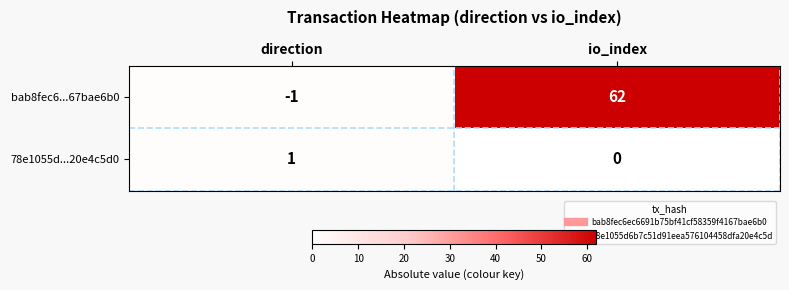

Reading left to right, what are all the values shown in this chart?

bab8fec6...67bae6b0: direction=-1	io_index=62
78e1055d...20e4c5d0: direction=1	io_index=0